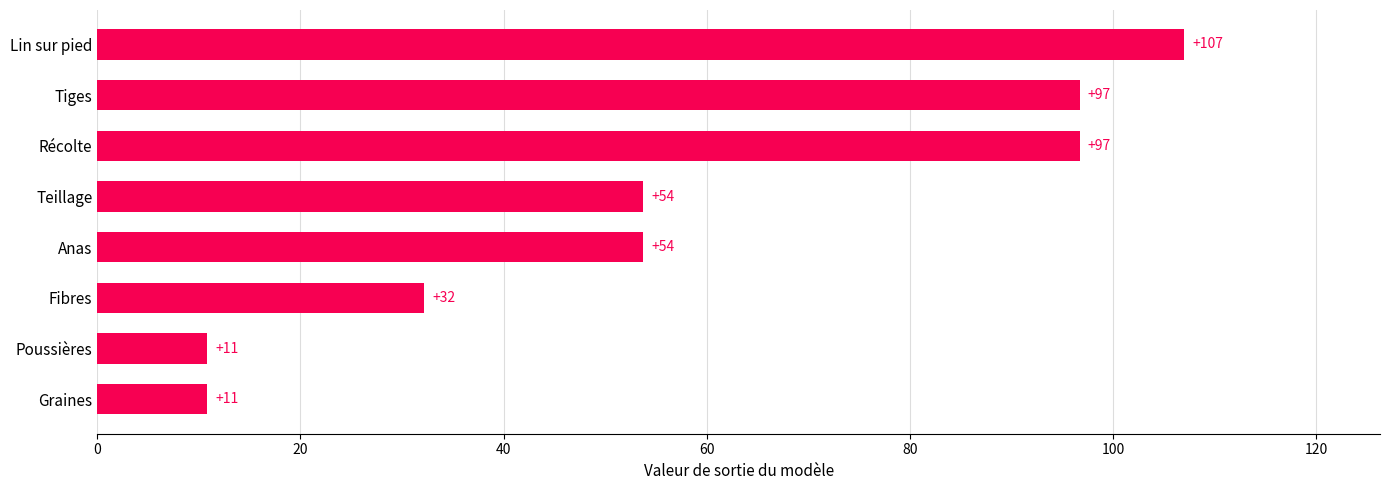

Does the chart contain any negative values?

No